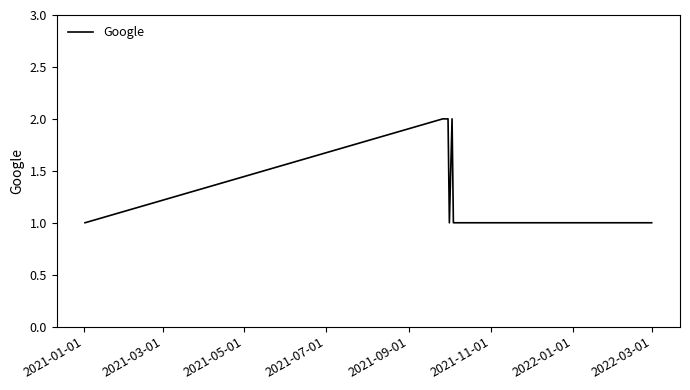

What is the sum of all values?

12